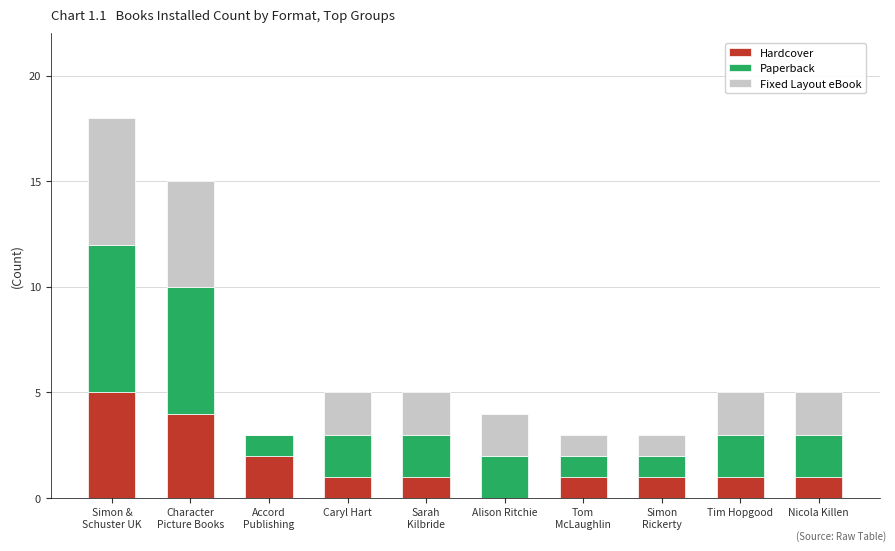

What is the sum of all Hardcover values?

17